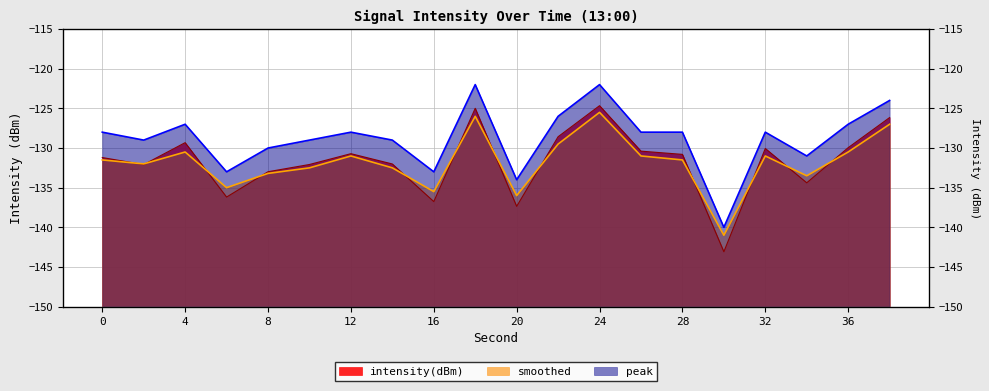

List the labels in order of smoothed value, smallest first.

30, 20, 16, 6, 34, 8, 10, 14, 2, 0, 28, 12, 26, 32, 4, 36, 22, 38, 18, 24